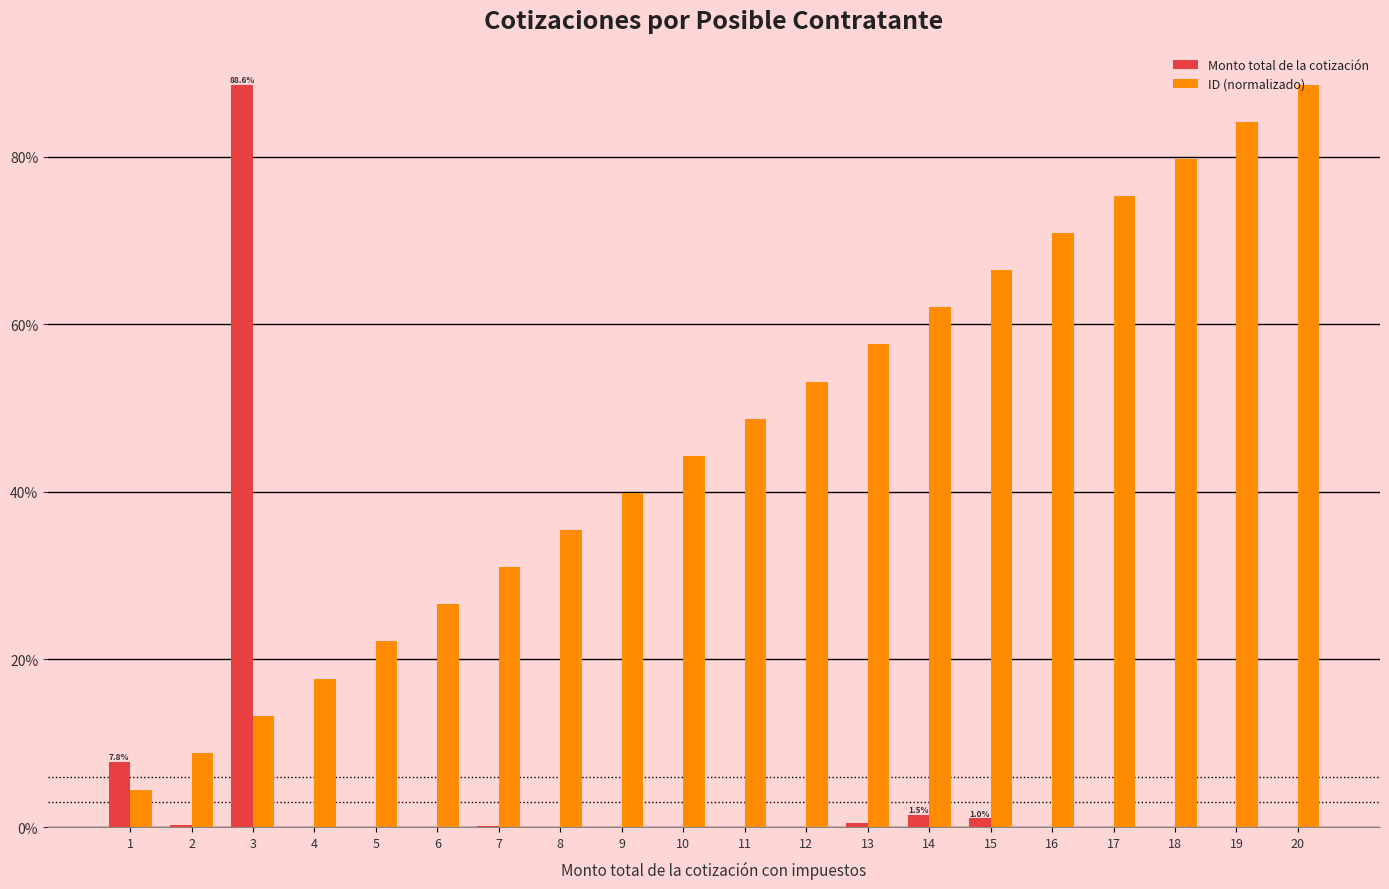

Is it true that ID (normalizado) equals 26.6 at 6?

True